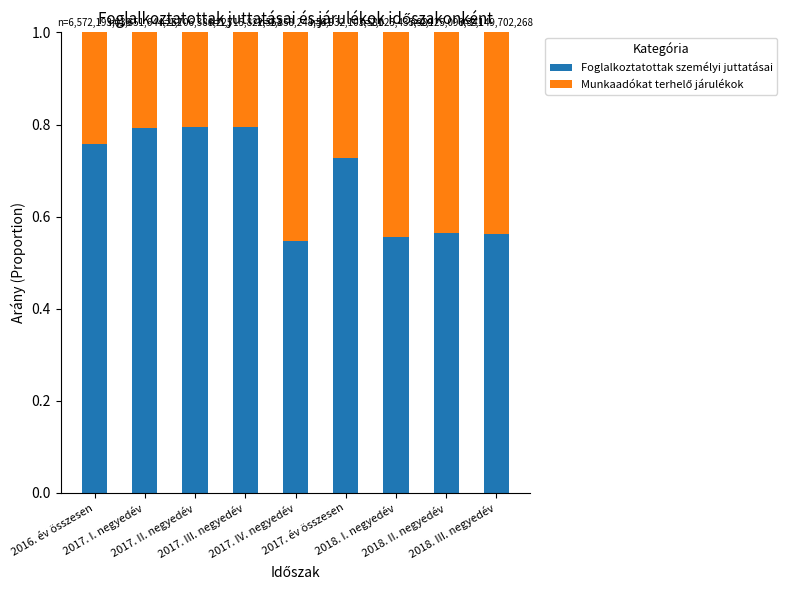

What is the sum of all Foglalkoztatottak személyi juttatásai values?

6.1